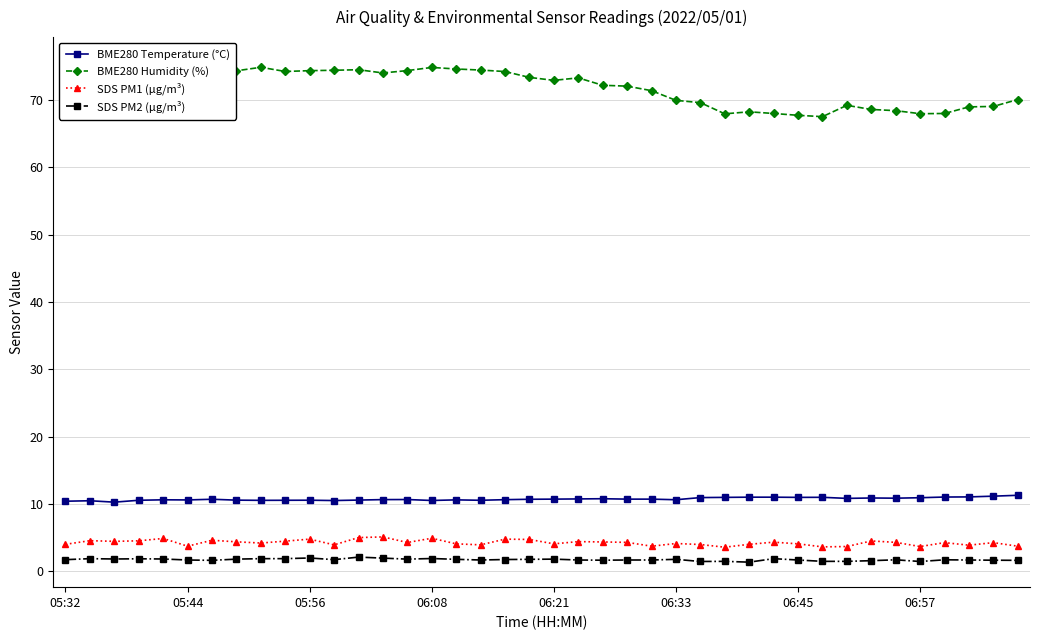

True or false: BME280 Humidity (%) and SDS PM1 (µg/m³) intersect in this chart.

False